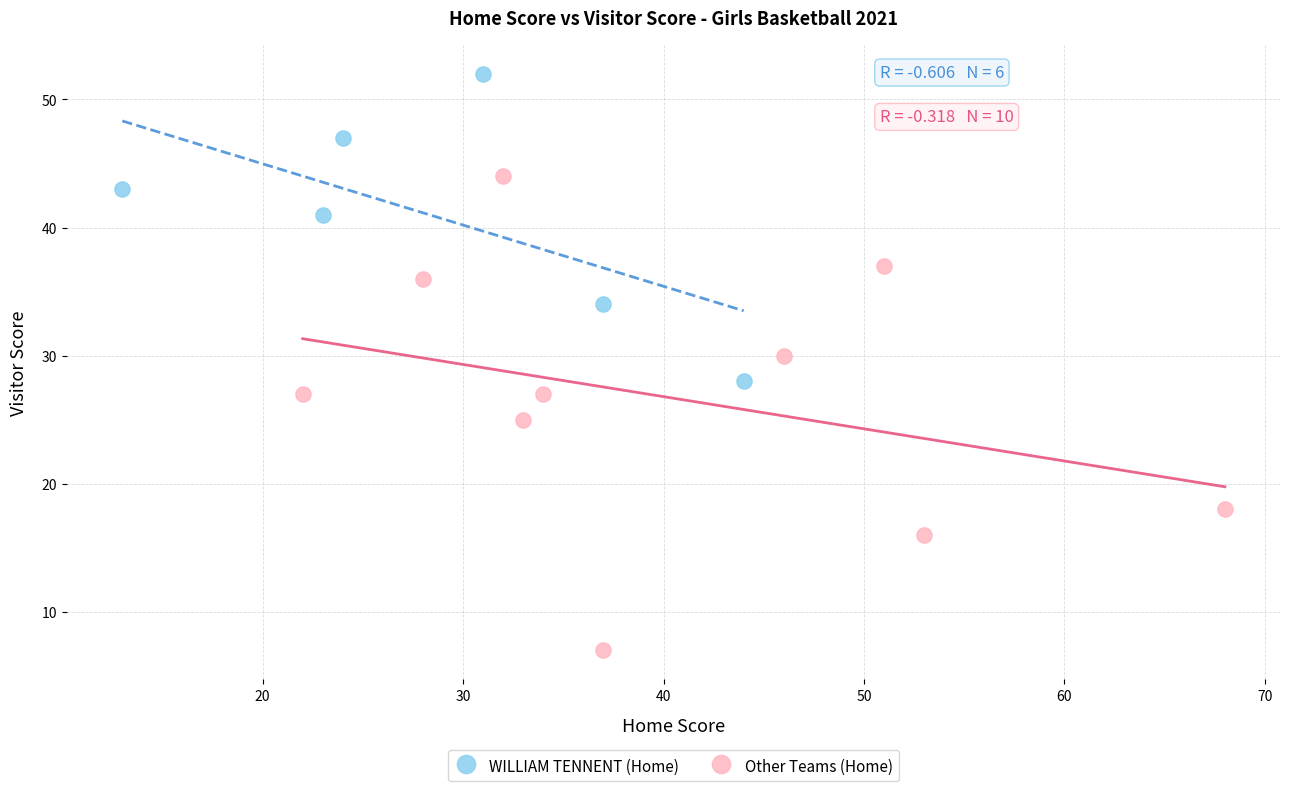

Which series contains the highest Y value?

WILLIAM TENNENT (Home)